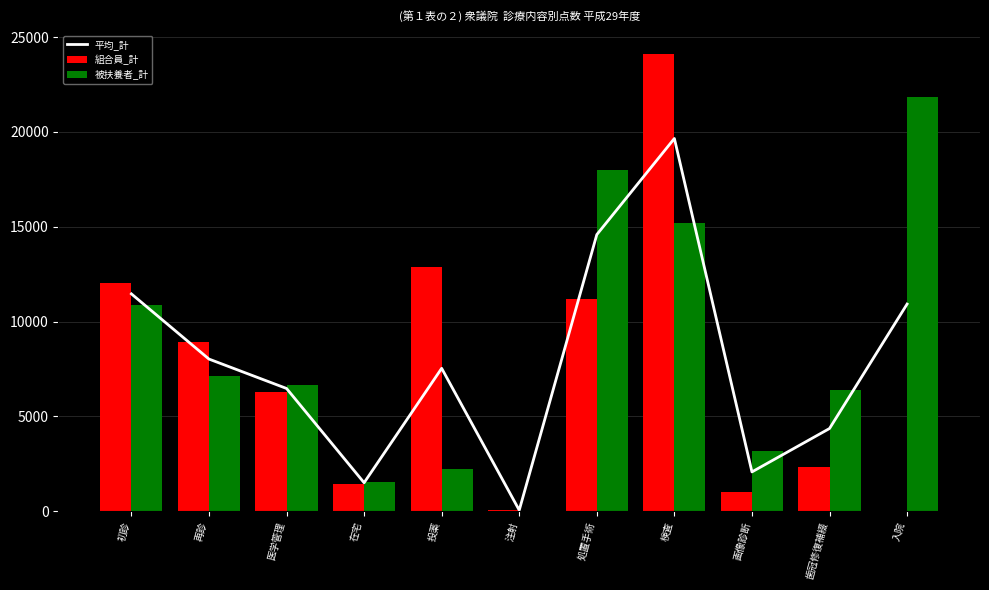

Reading left to right, transcribe all the data shown in this chart.

平均_計: 初診=11460.5	再診=8022.5	医学管理=6472.5	在宅=1500.0	投薬=7533.5	注射=52.5	処置手術=14586.0	検査=19654.5	画像診断=2071.5	歯冠修復補綴=4359.5	入院=10922.5
組合員_計: 初診=12038.0	再診=8925.0	医学管理=6302.0	在宅=1450.0	投薬=12867.0	注射=74.0	処置手術=11190.0	検査=24123.0	画像診断=989.0	歯冠修復補綴=2328.0	入院=0.0
被扶養者_計: 初診=10883.0	再診=7120.0	医学管理=6643.0	在宅=1550.0	投薬=2200.0	注射=31.0	処置手術=17982.0	検査=15186.0	画像診断=3154.0	歯冠修復補綴=6391.0	入院=21845.0